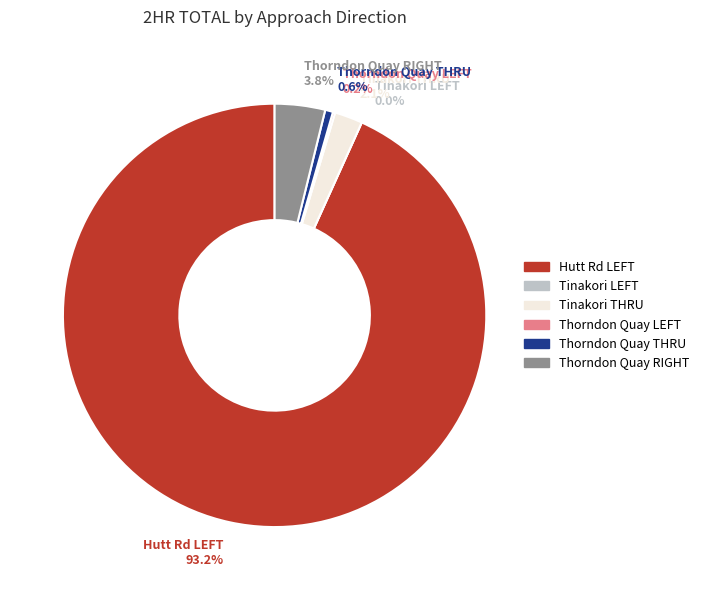

To the nearest percent, what is the average slice percentage?

17%